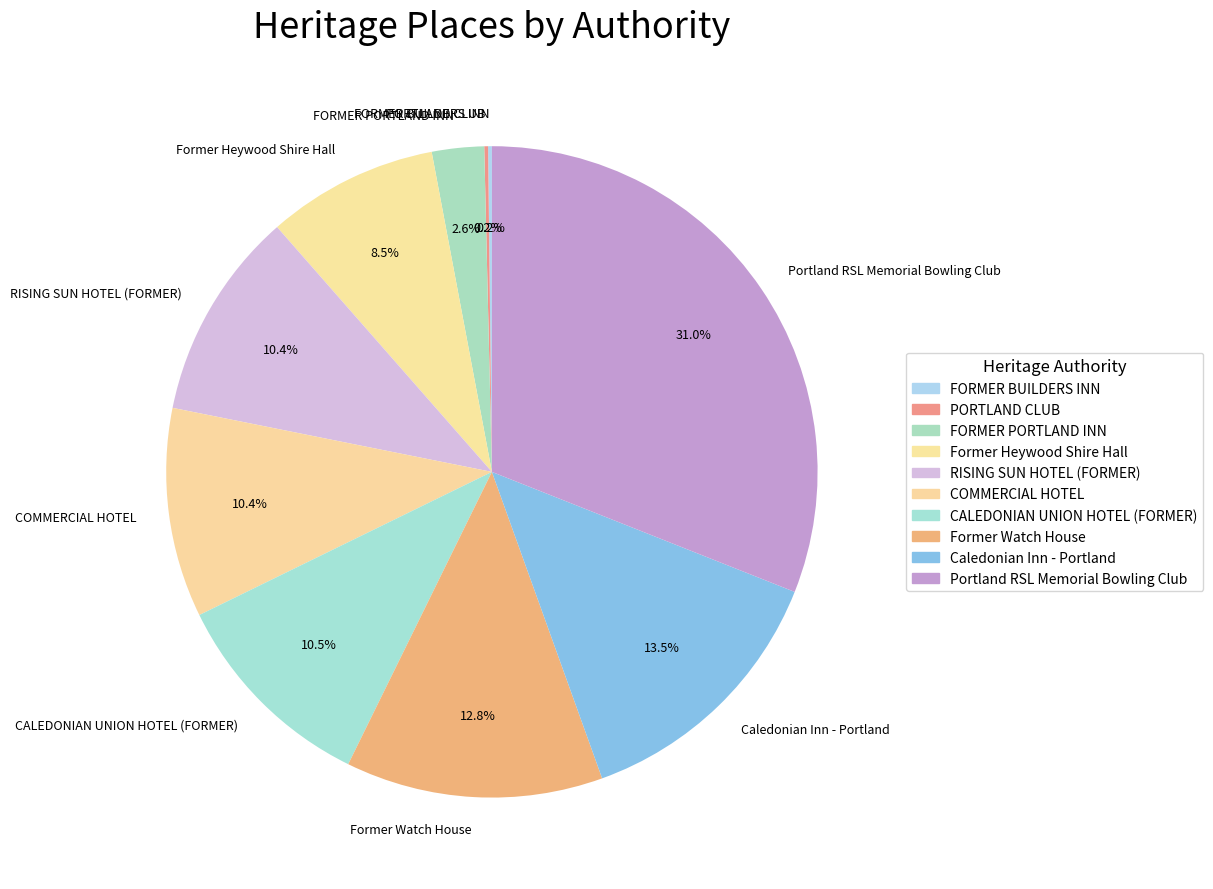

Which category has the biggest portion of the pie?

Portland RSL Memorial Bowling Club